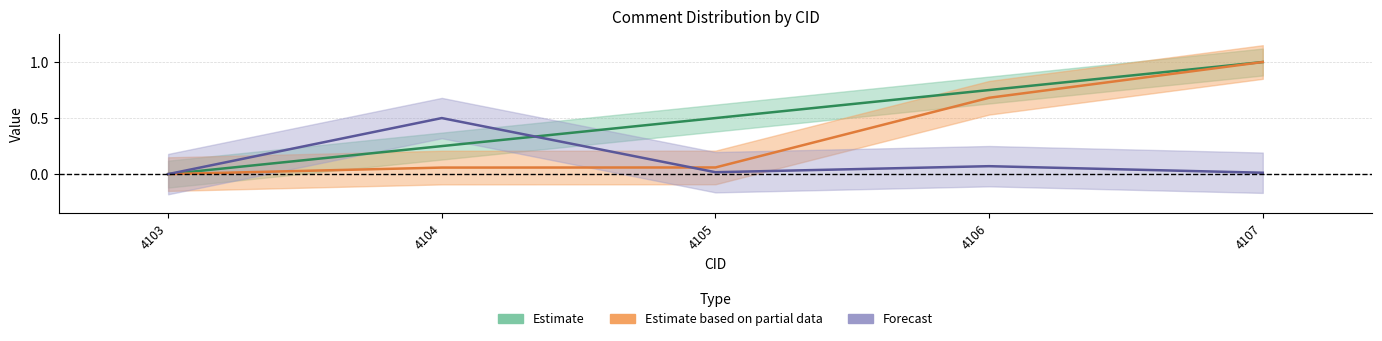

How many values in the CID series exceed 0?

4